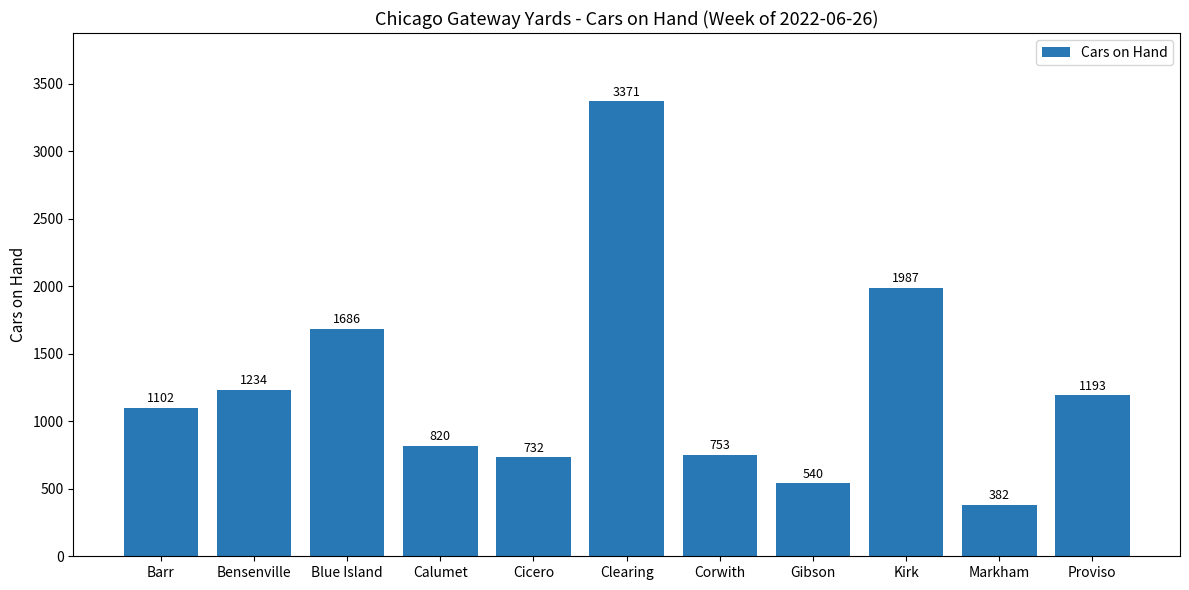

What is the label of the 11th bar from the left?

Proviso